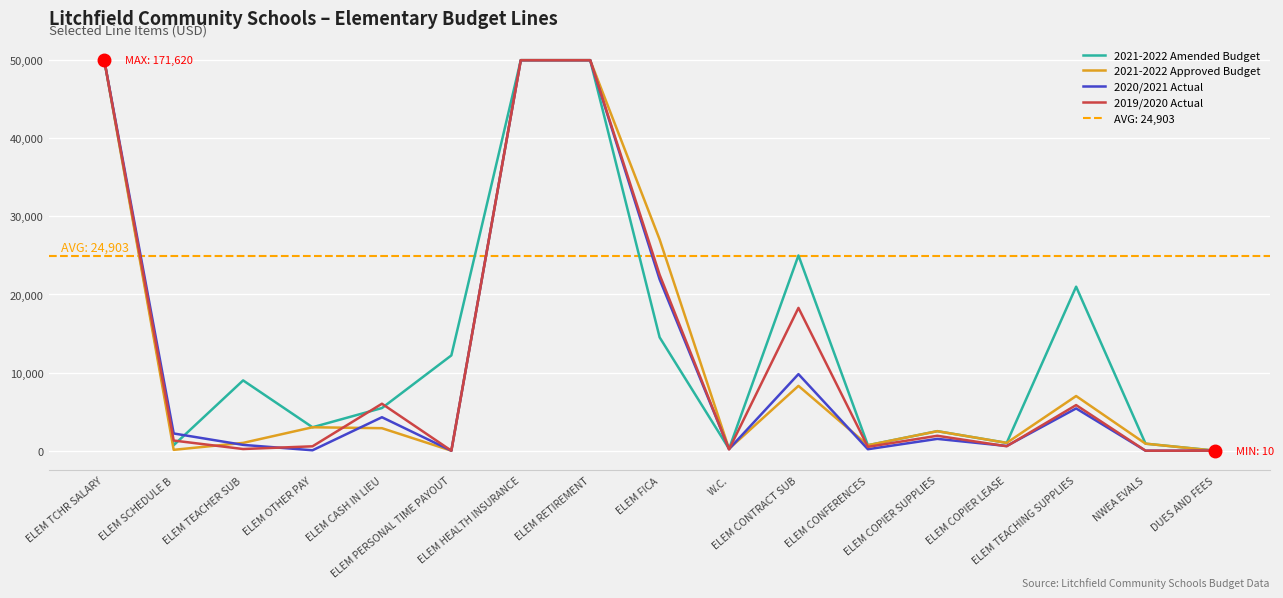

Between ELEM CASH IN LIEU and ELEM COPIER LEASE, which series saw the biggest shift?

2019/2020 Actual